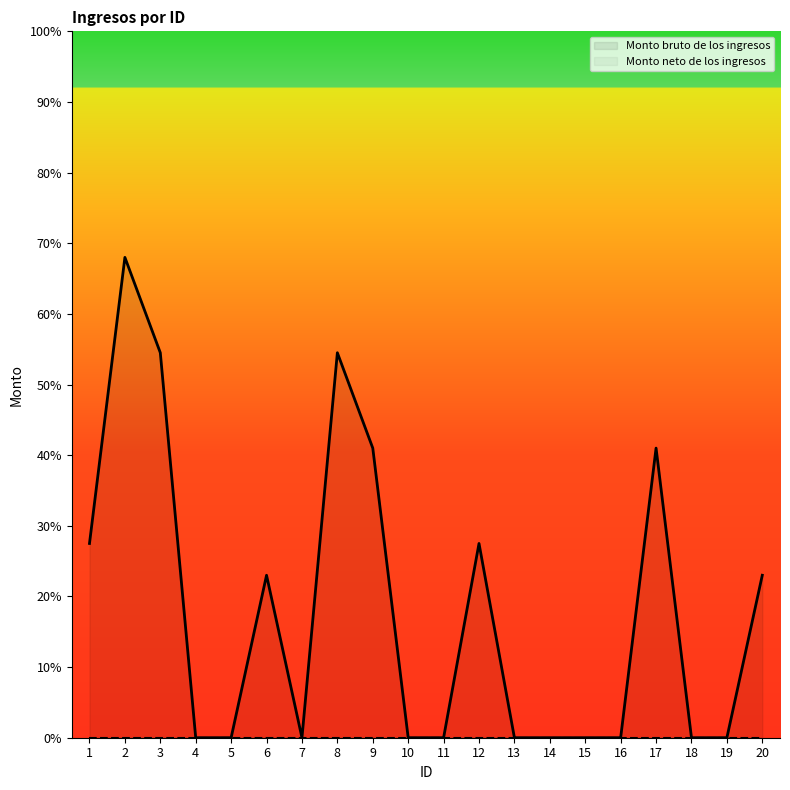

Which label corresponds to the smallest value in the chart?

4